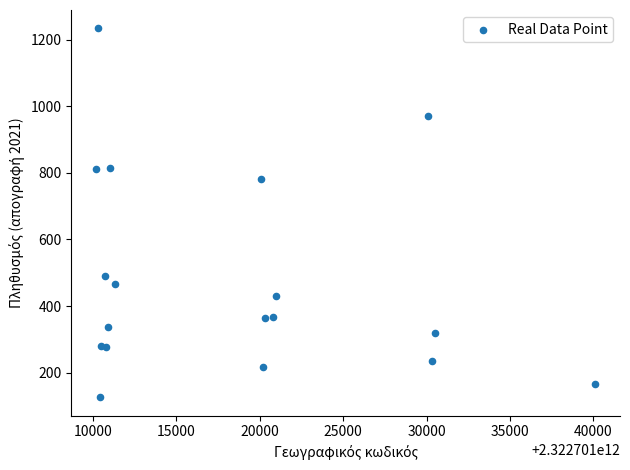

What Y value in the scatter plot is closest to 680?

782